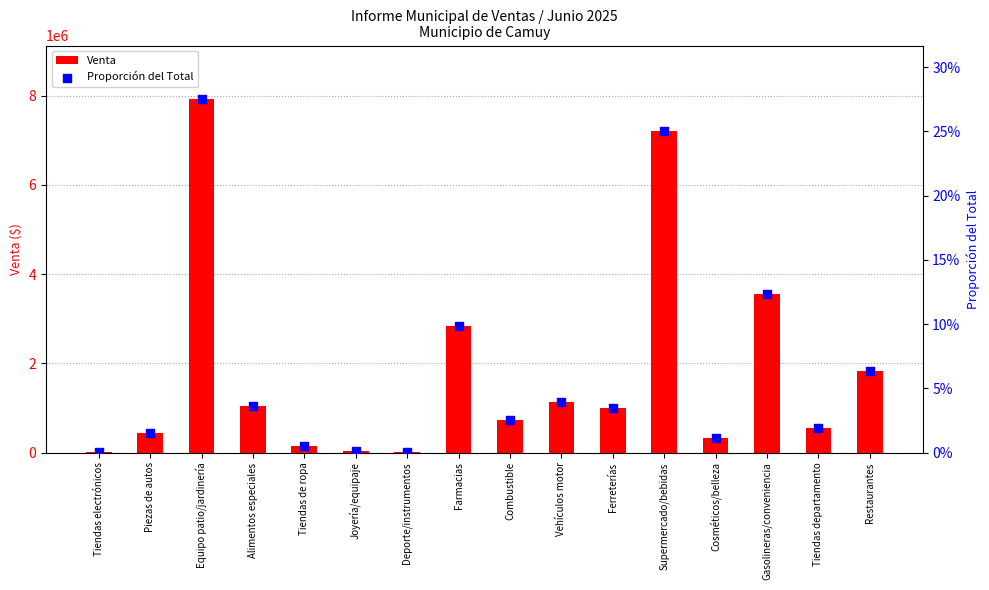

At how many categories does at least one series exceed 3044888?

3